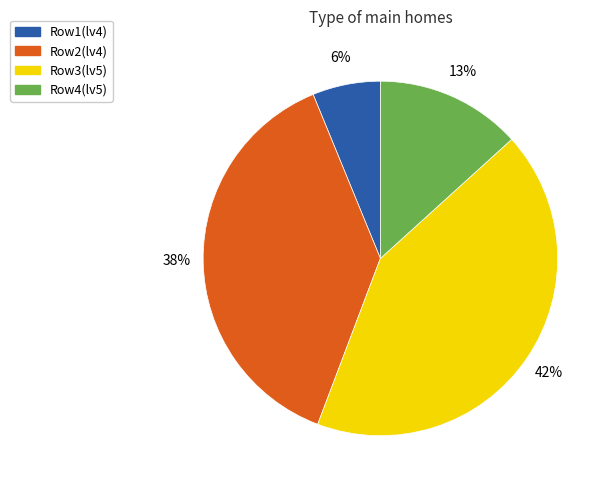

Which category has the biggest portion of the pie?

Row3(lv5)